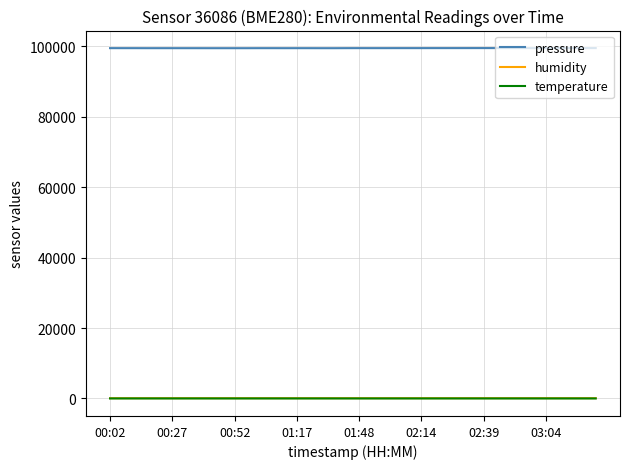

What is the difference between the second highest and minimum values in the humidity series?

6.6